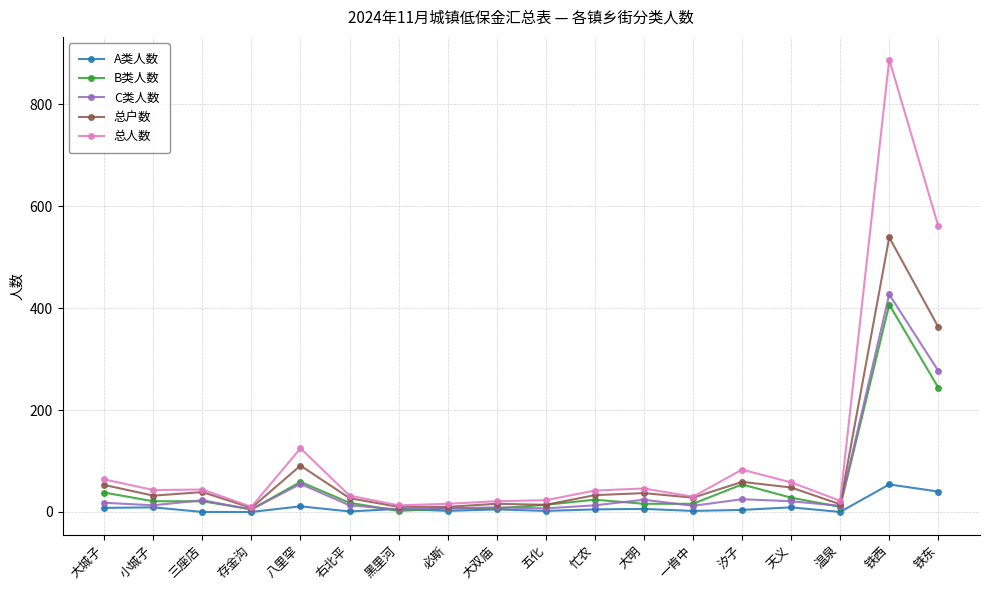

Which category has the highest value in the C类人数 series?

铁西